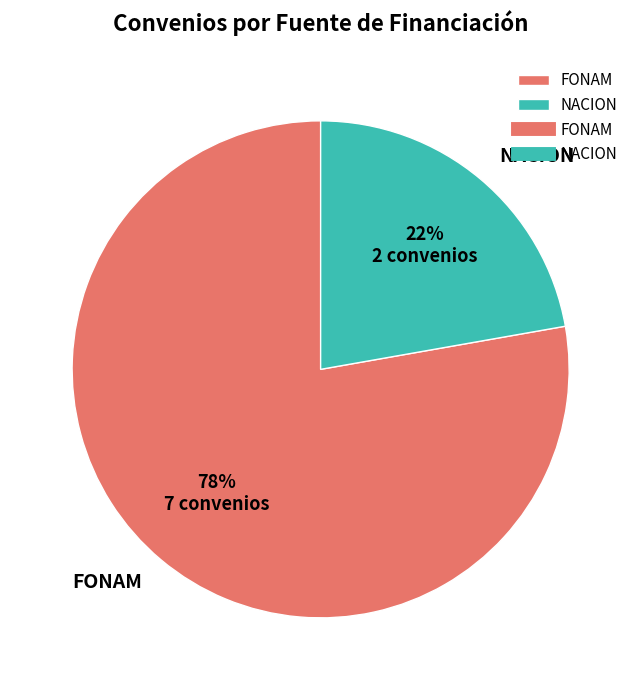

Rank the categories by value from highest to lowest.

FONAM, NACION